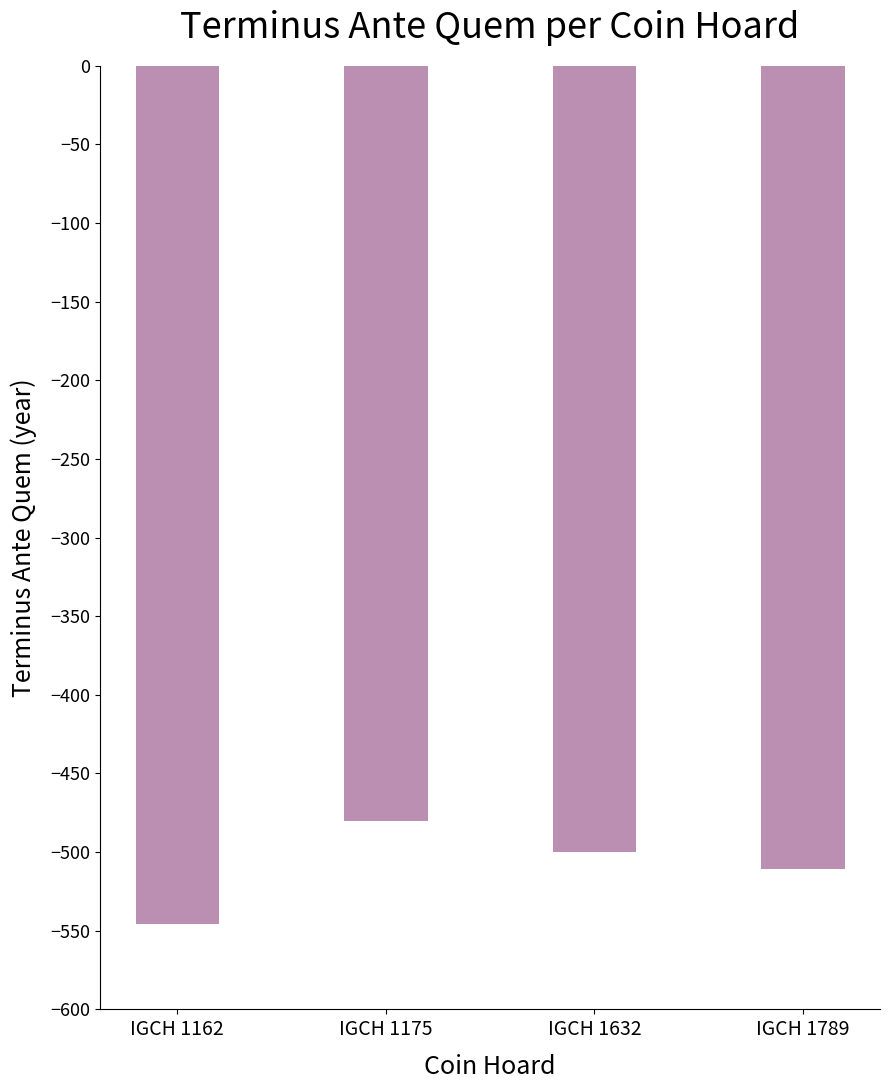

The chart shows a value of -546 at IGCH 1162. True or false?

True